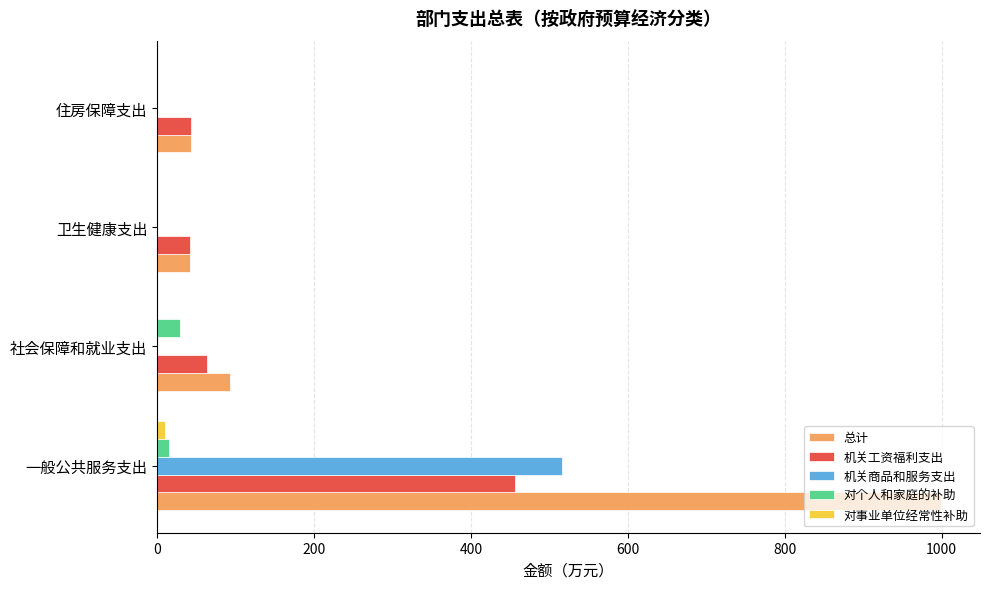

What is the maximum value shown in the chart?

999.0